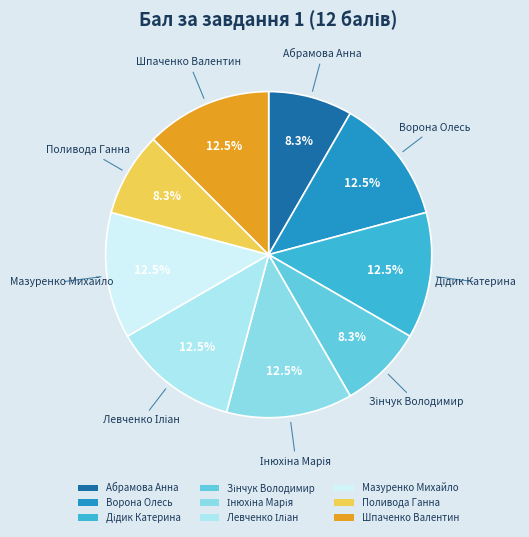

Approximately how many times larger is the value at Мазуренко Михайло compared to Шпаченко Валентин?

1.0